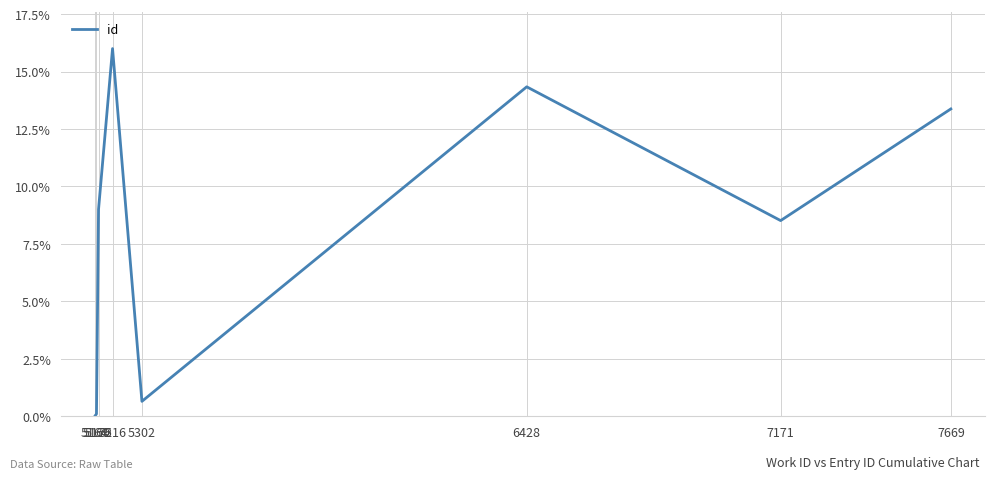

Where does the data first go above 9?

5175